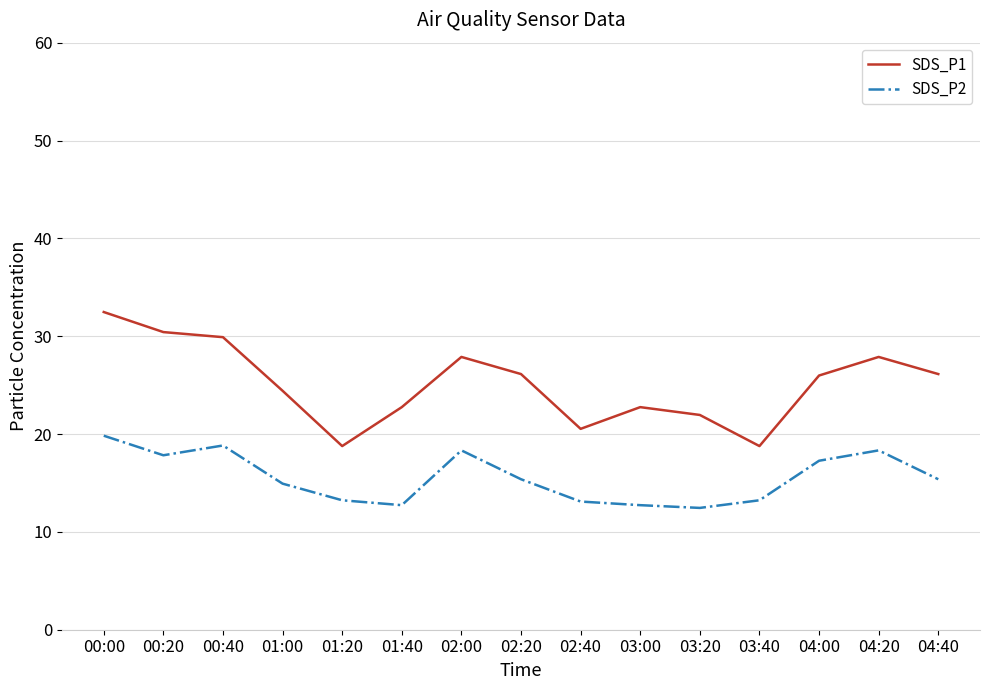

What is the highest value of the SDS_P1 series?

32.5